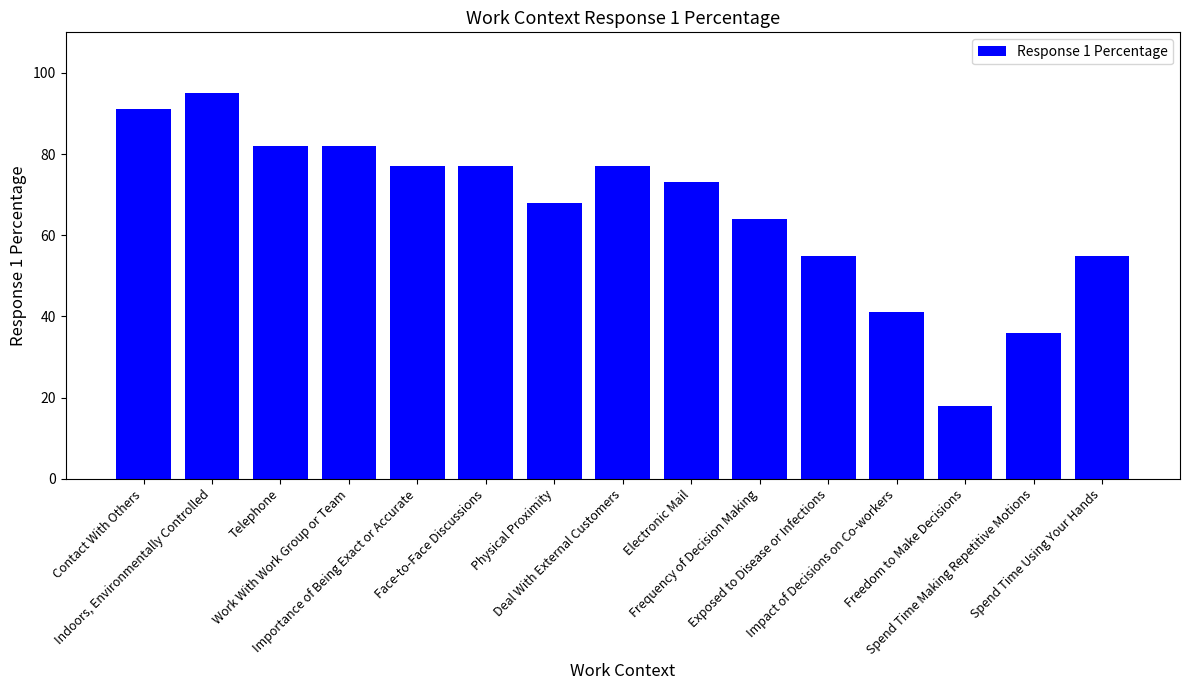

Read the value at Physical Proximity.

68